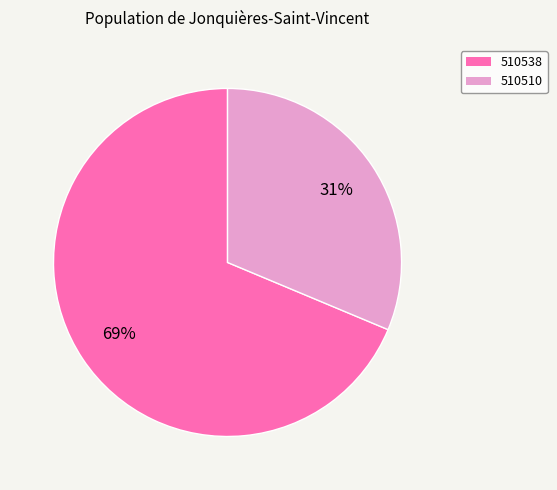

To the nearest percent, what is the combined percentage of 510510 and 510538?

100%